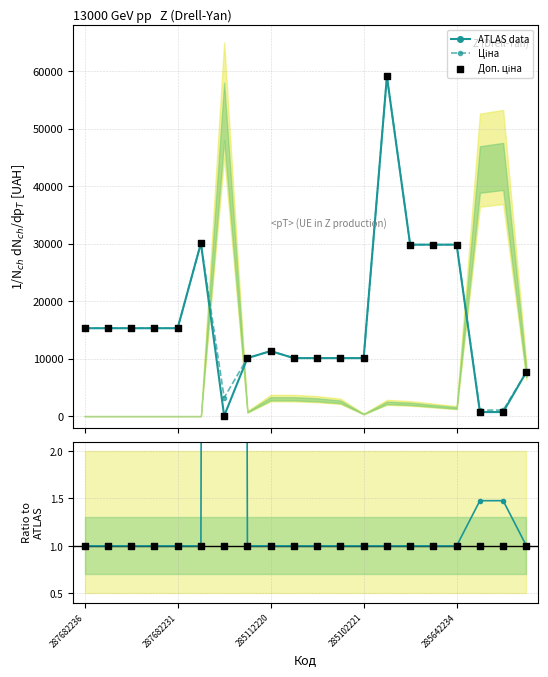

What is the total value across all series at 7?

30259.5